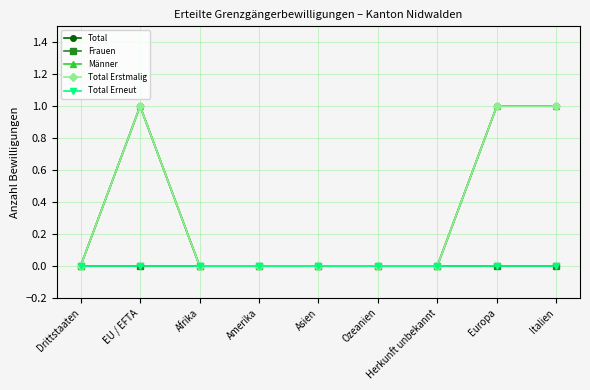

True or false: Total and Total Erstmalig intersect in this chart.

False